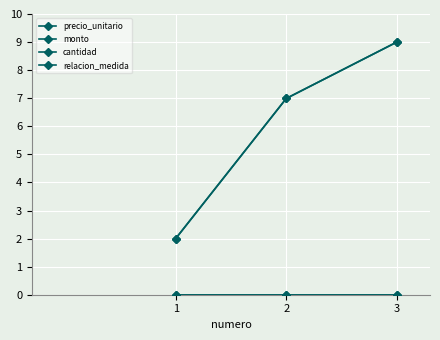

Reading left to right, what are all the values shown in this chart?

precio_unitario: 1=2.0	2=7.0	3=9.0
monto: 1=2.0	2=7.0	3=9.0
cantidad: 1=0.0	2=0.0	3=0.0
relacion_medida: 1=0.0	2=0.0	3=0.0